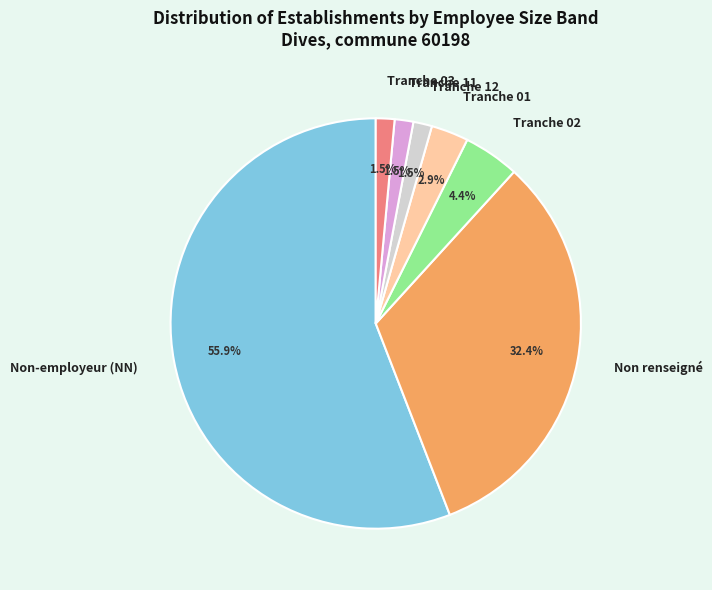

How much of the chart is everything except Non renseigné?

67.6%